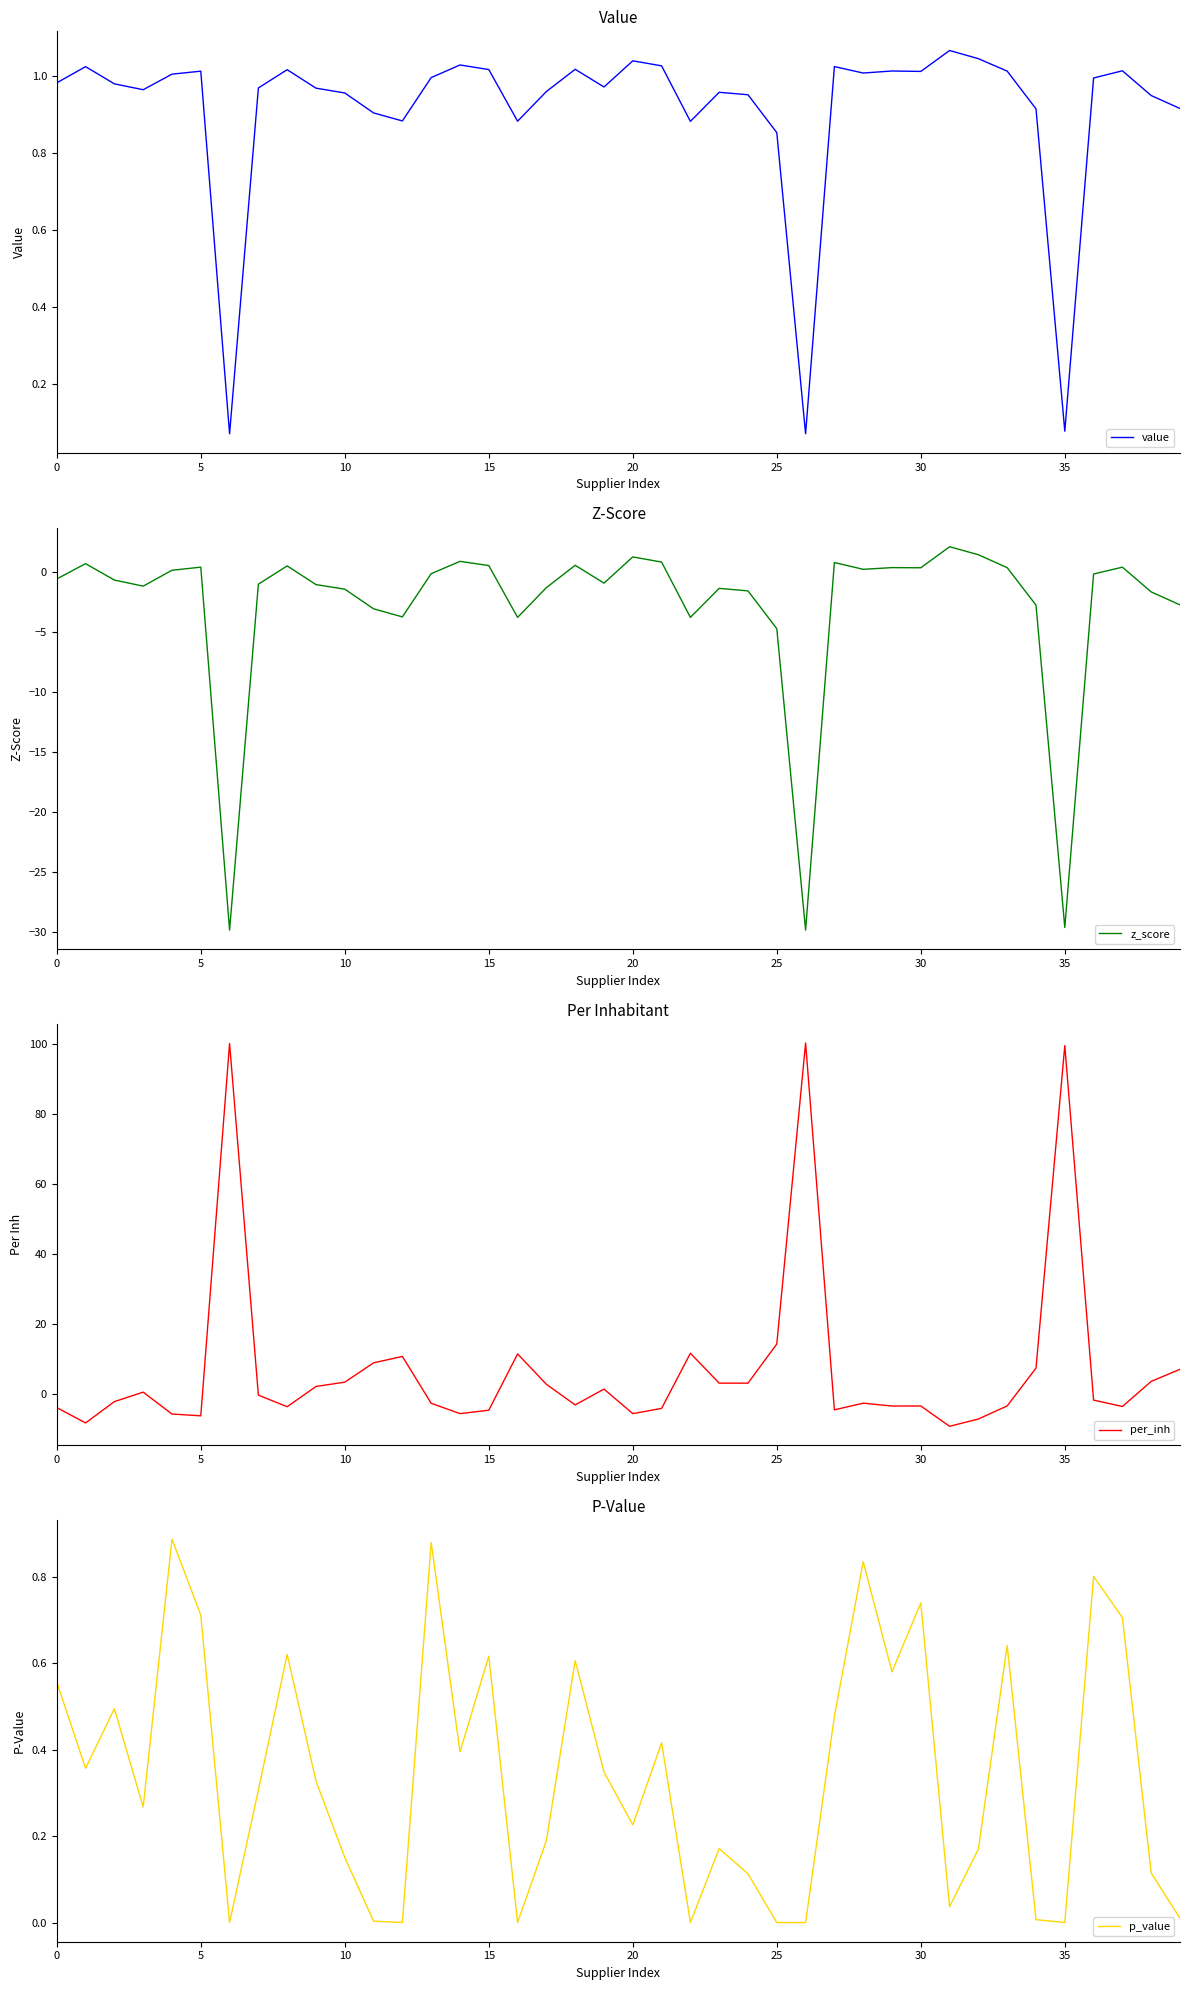

The per_inh series shows -6.3 at 5. True or false?

True